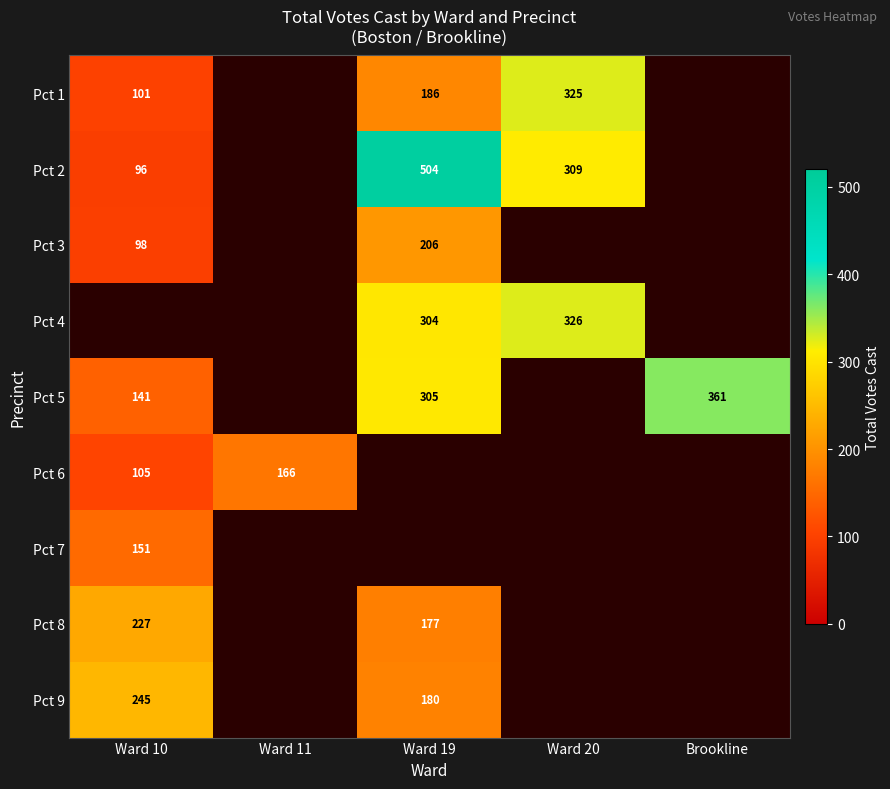

True or false: Pct 8 has a value of 177 at Ward 19.

True